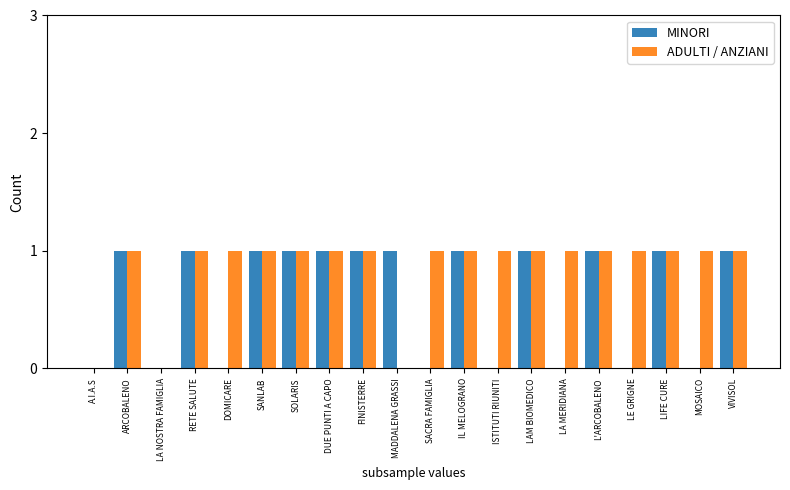

Between ISTITUTI RIUNITI and LAM BIOMEDICO, which series saw the biggest shift?

MINORI